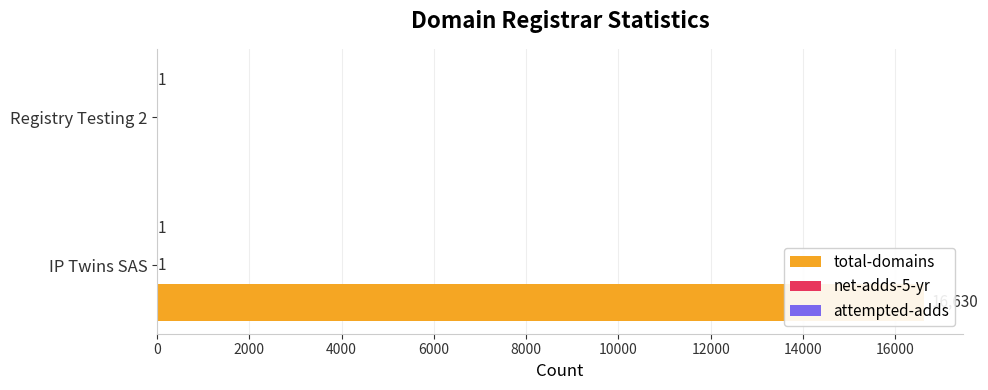

How many values in total-domains are above zero?

1